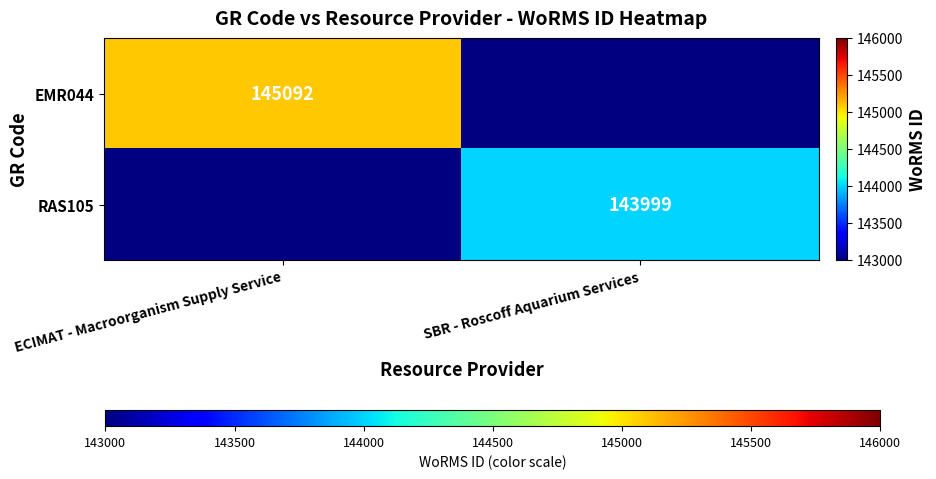

The value of EMR044 at ECIMAT - Macroorganism Supply Service is 145092. True or false?

True